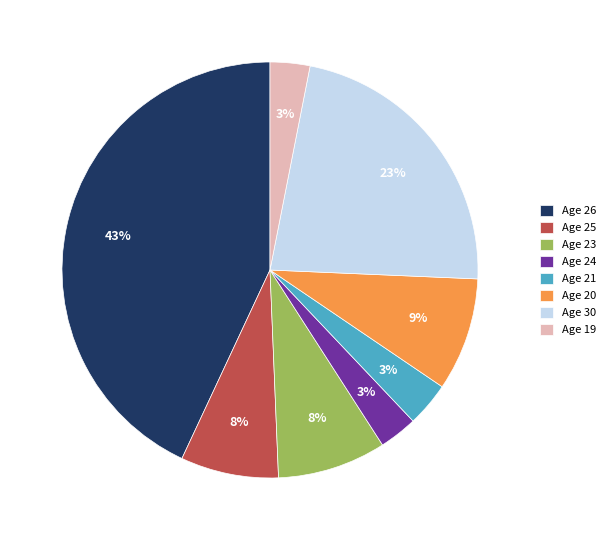

True or false: Age 19 accounts for 3% of the total.

True